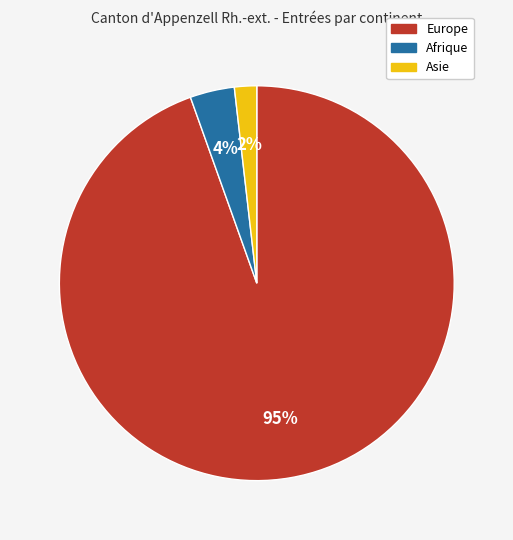

How many segments does this pie chart have?

3